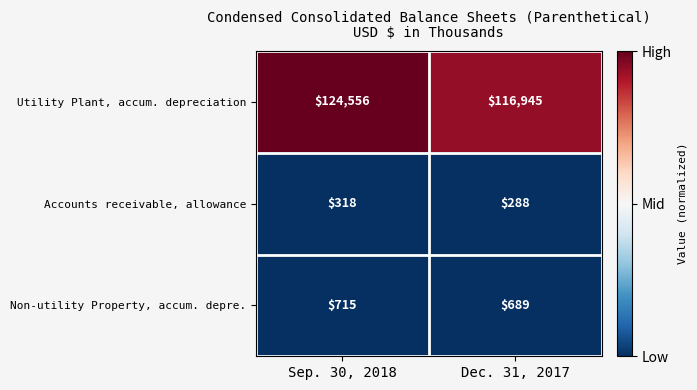

The Accounts receivable, allowance series shows 288 at Dec. 31, 2017. True or false?

True